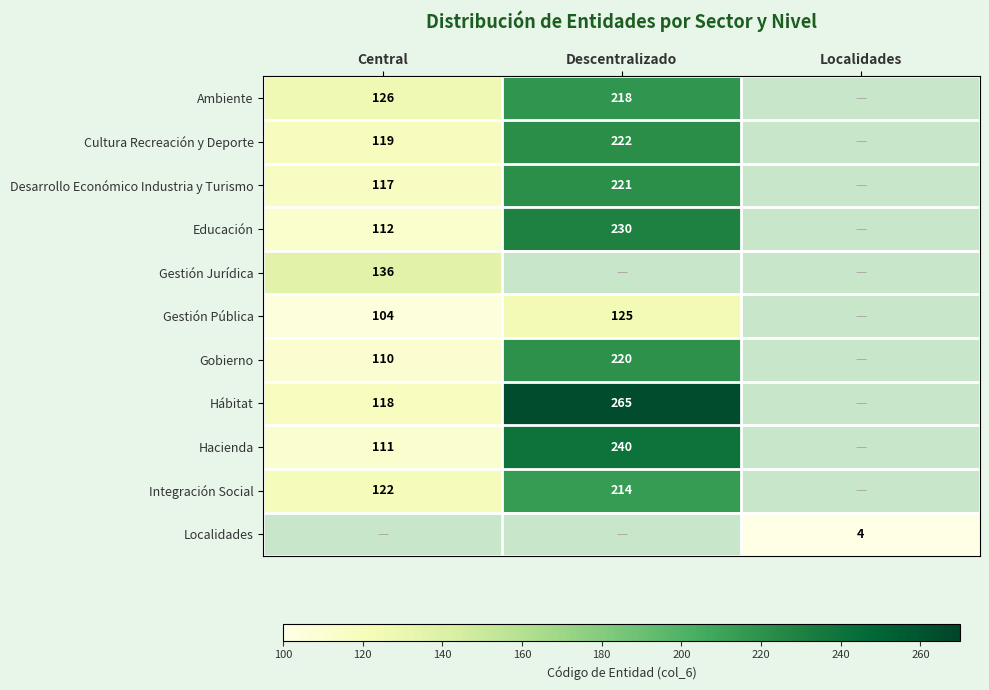

The value of Gestión Pública at Descentralizado is 35. True or false?

False